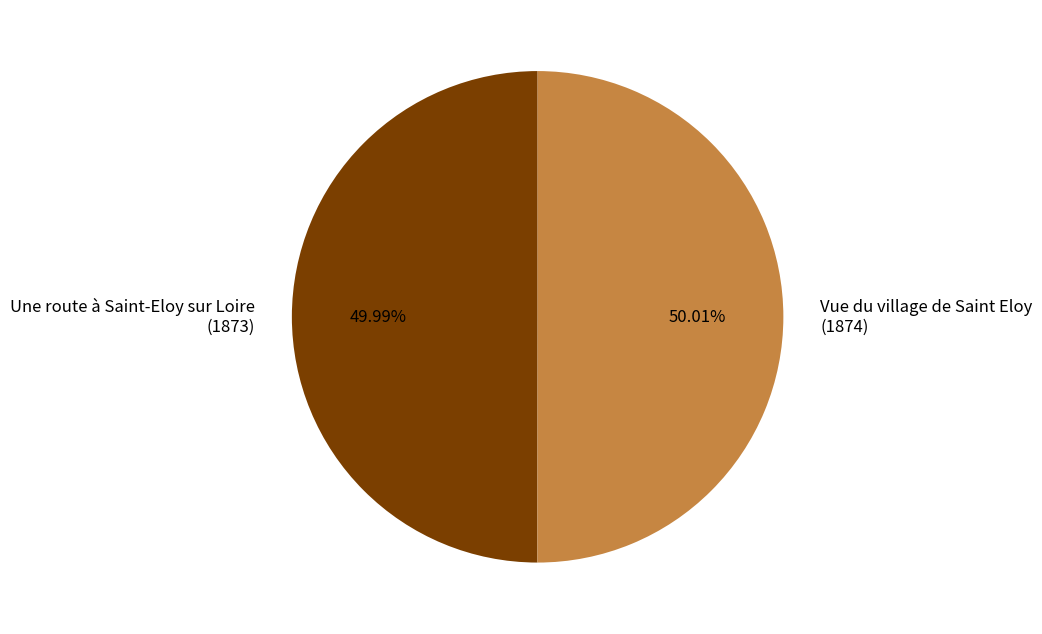

Count the number of slices in the pie.

2